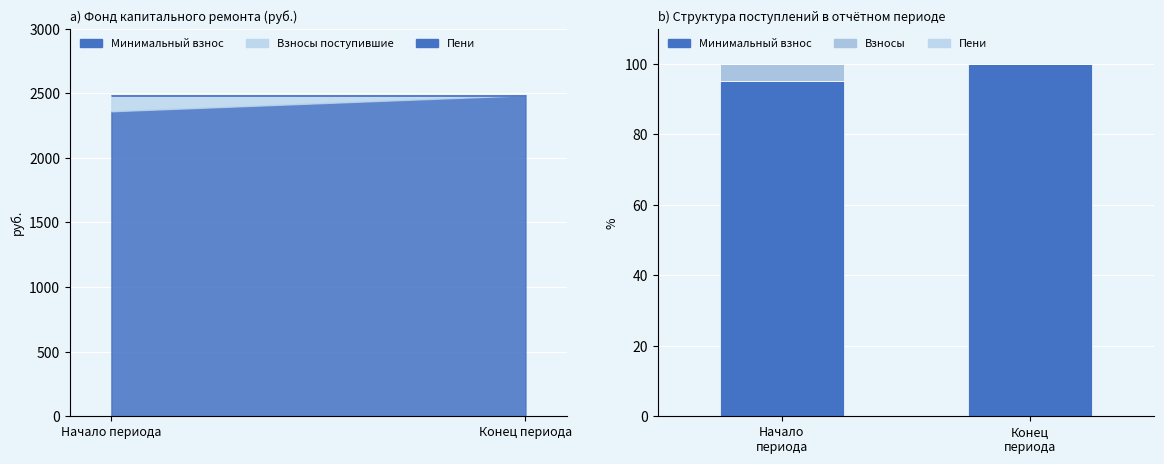

Which series has the largest range (max minus min)?

Минимальный взнос